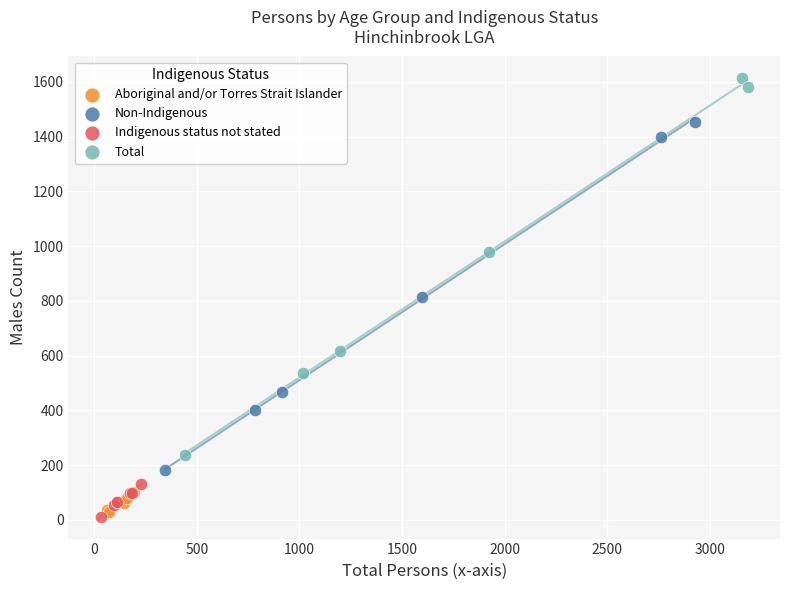

Which series contains the highest Y value?

Total